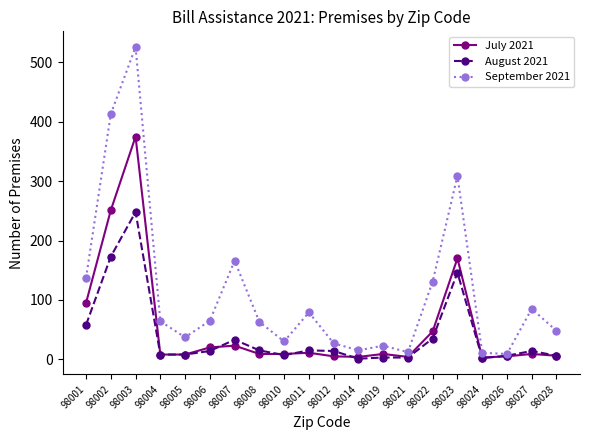

What is the minimum value shown in the chart?

1